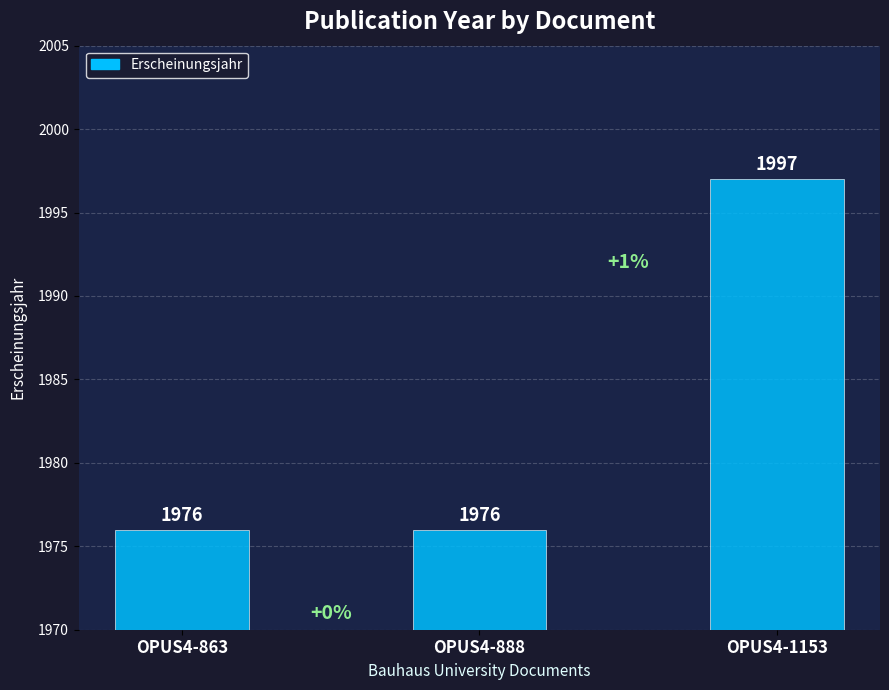

Reading left to right, transcribe all the data shown in this chart.

OPUS4-863=1976	OPUS4-888=1976	OPUS4-1153=1997